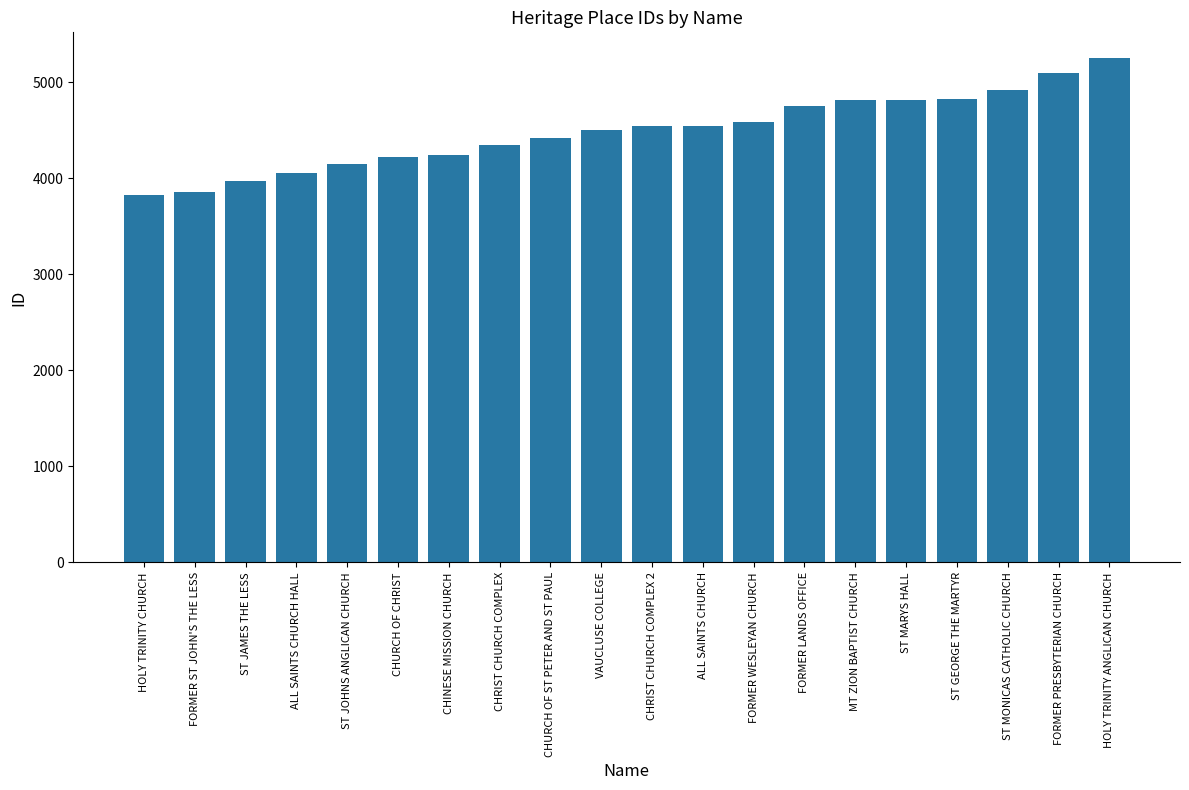

How many categories are shown in the chart?

20